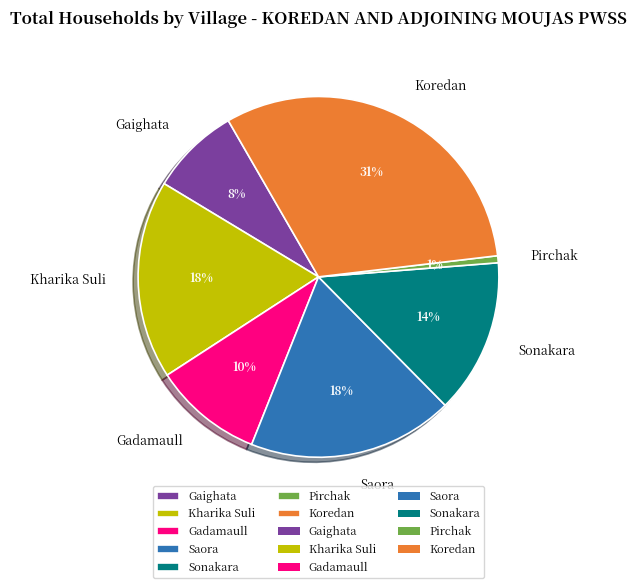

Which slice is the smallest?

Pirchak